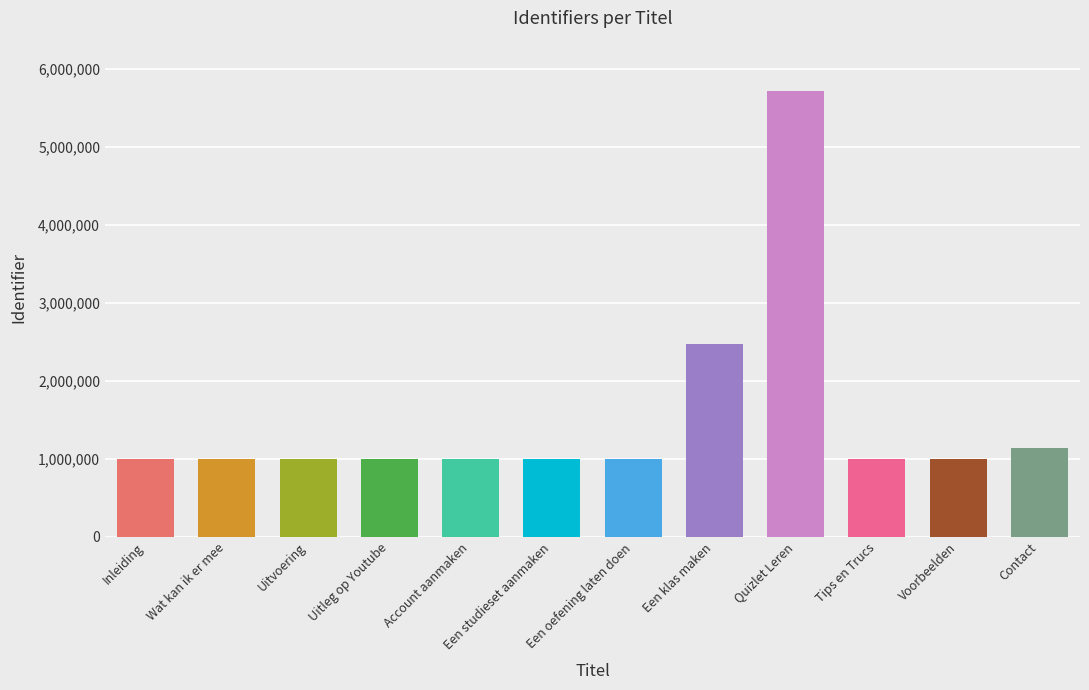

What is the difference between the maximum and minimum values?

4714948